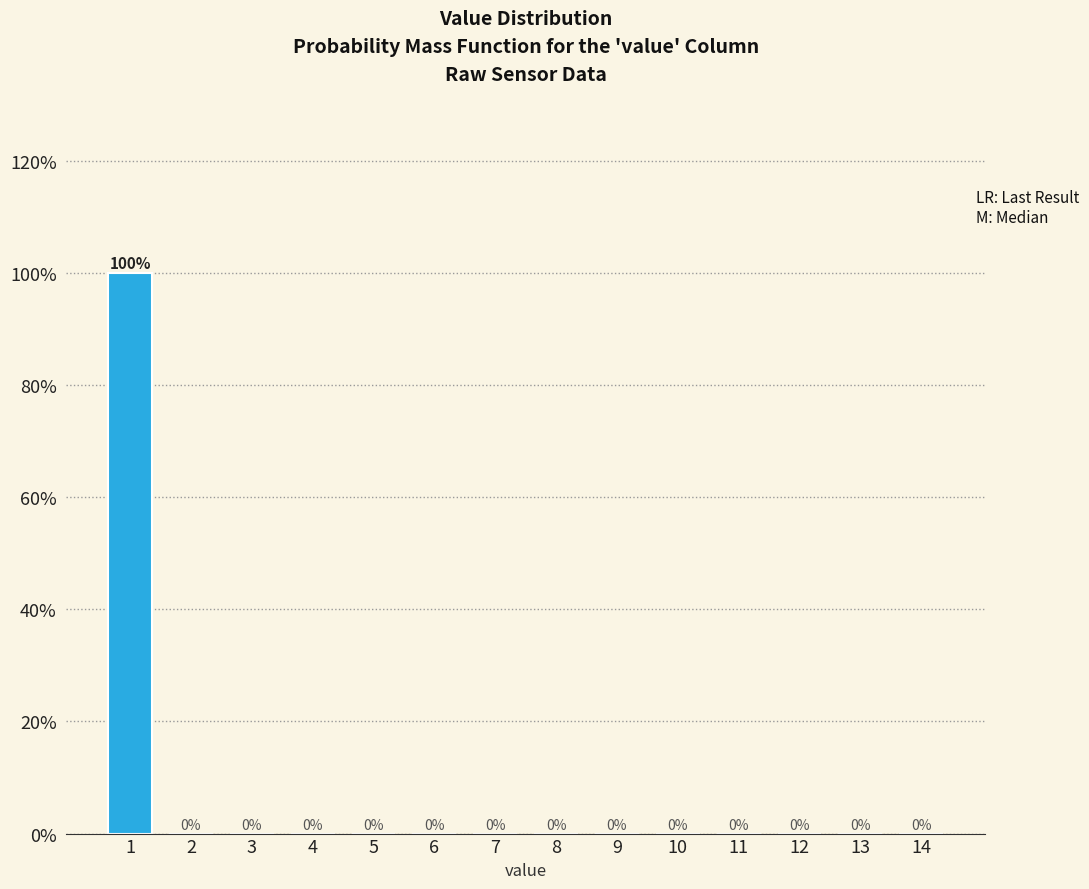

Reading left to right, extract all data points from this chart.

1=100	2=0	3=0	4=0	5=0	6=0	7=0	8=0	9=0	10=0	11=0	12=0	13=0	14=0